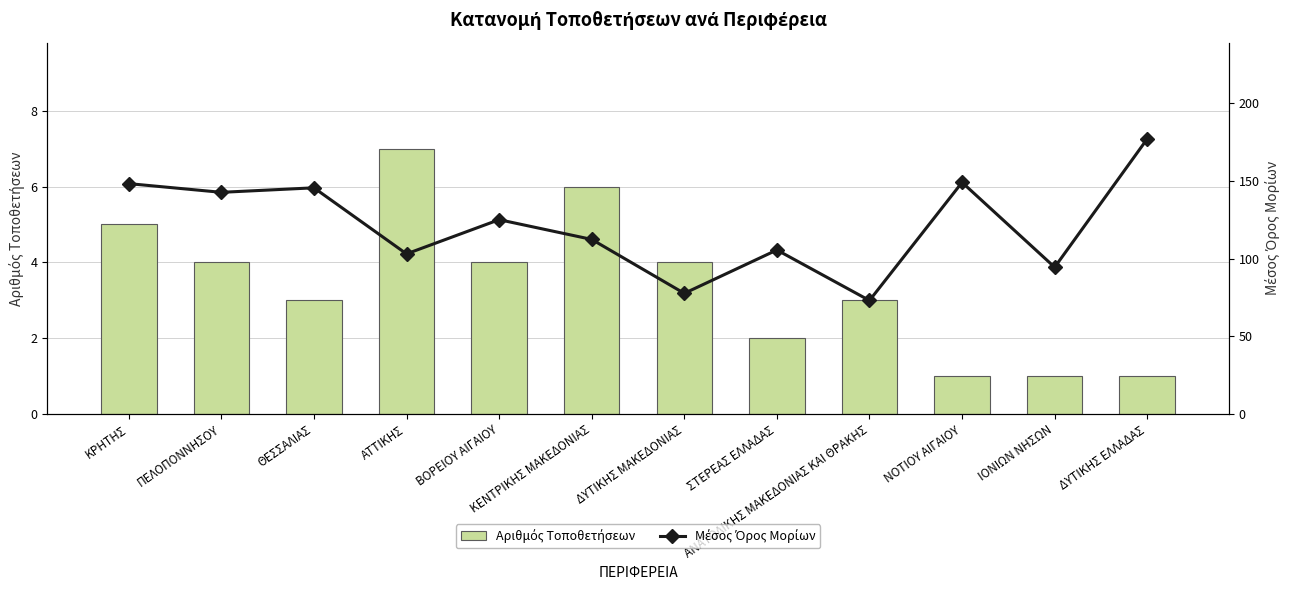

Reading right to left, list all the values displayed in this chart.

Αριθμός Τοποθετήσεων: 1.0	1.0	1.0	3.0	2.0	4.0	6.0	4.0	7.0	3.0	4.0	5.0
Μέσος Όρος Μορίων: 177.0	94.4	149.0	73.0	105.5	77.6	112.3	125.0	103.0	145.5	142.6	148.2